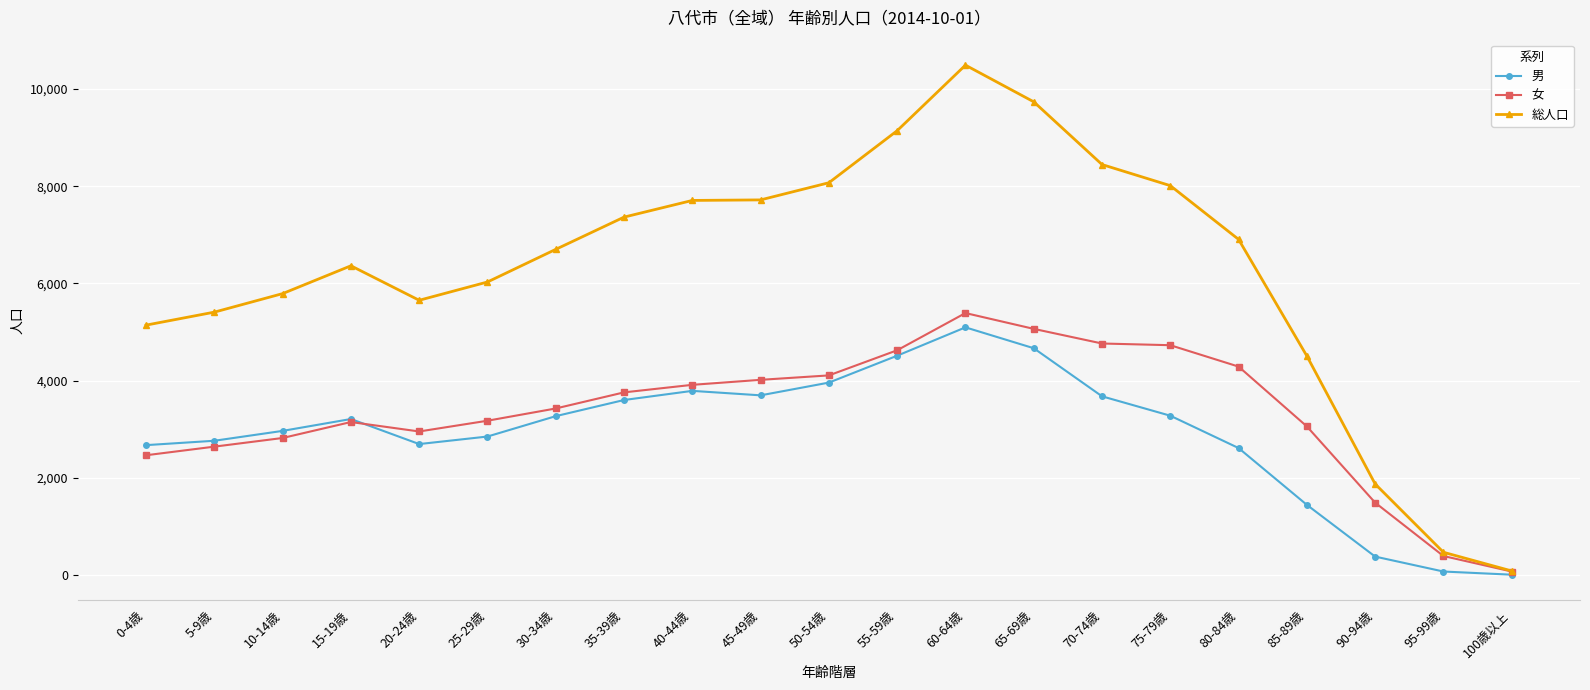

What is the difference between the 女 values at 40-44歳 and 35-39歳?

155